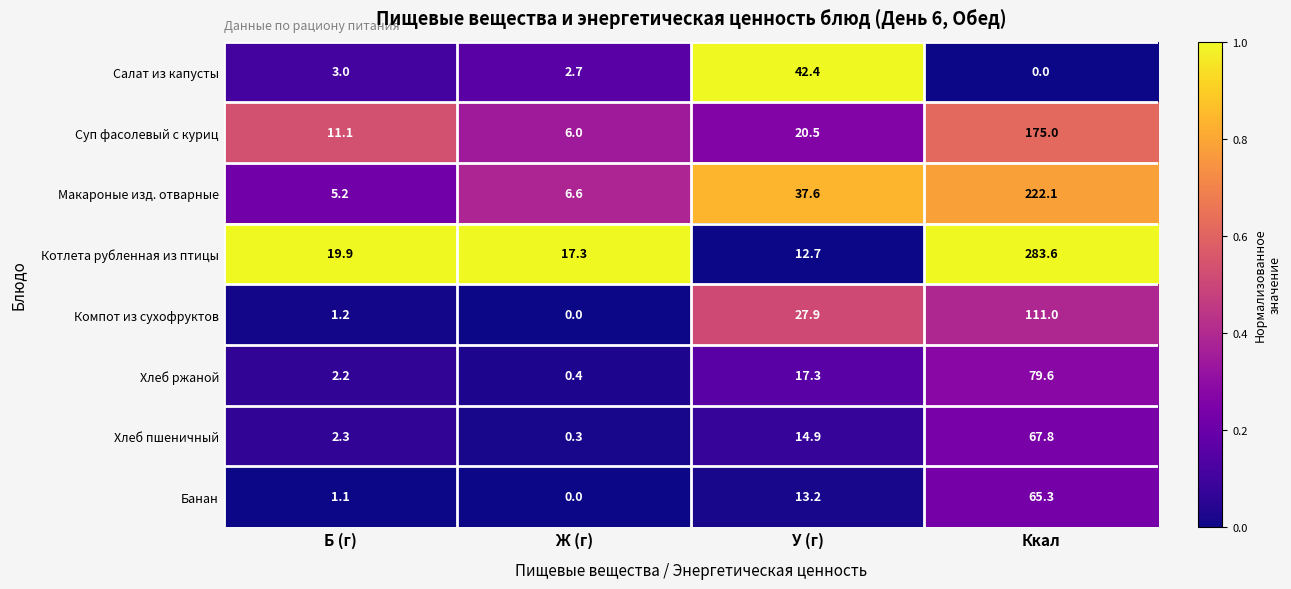

The Хлеб пшеничный series shows 0.3 at Ж (г). True or false?

True